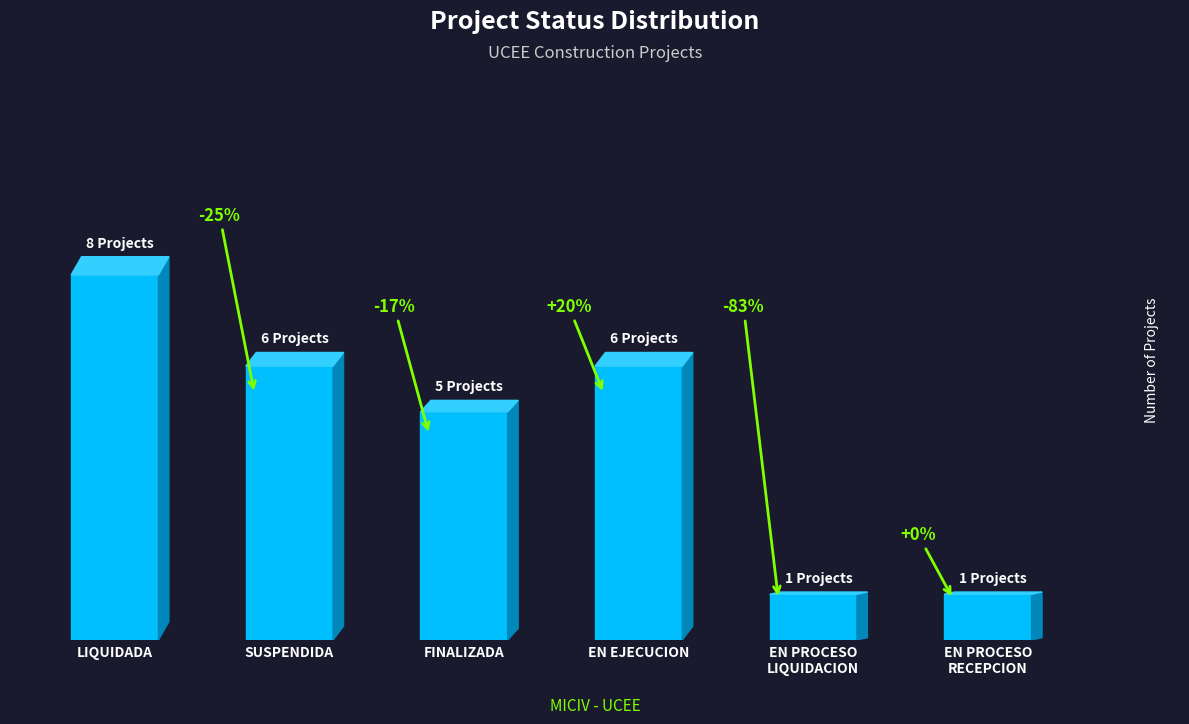

What is the smallest value displayed?

1